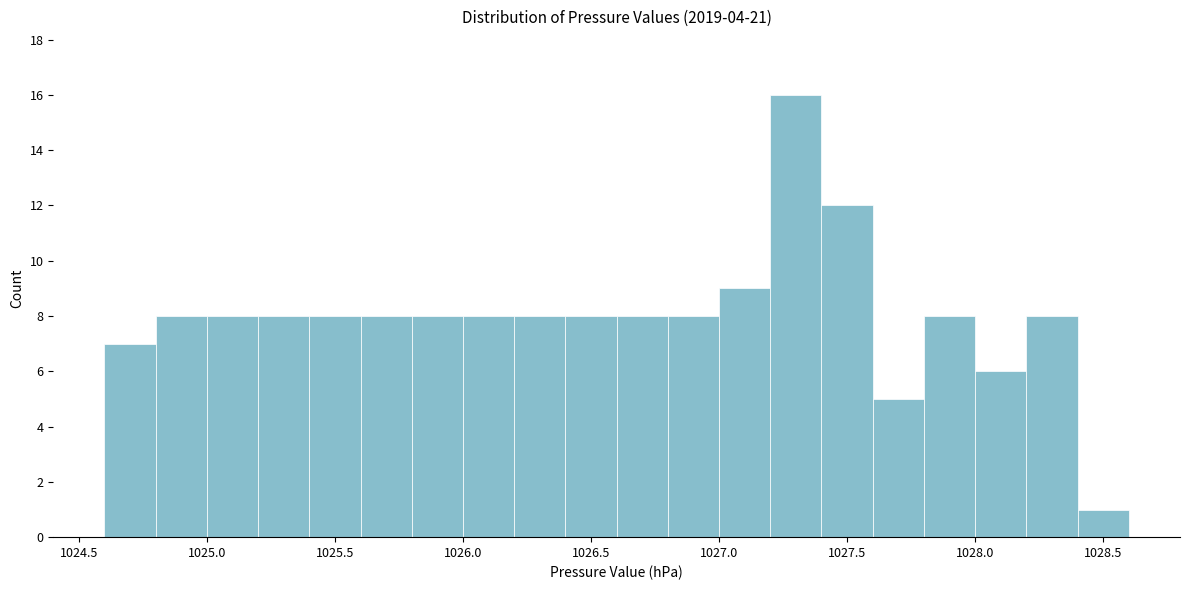

How tall is the bar that spans 1027.4 to 1027.6 on the x-axis? The values are not printed on the chart, so give them approximately, as read against the axis.

12